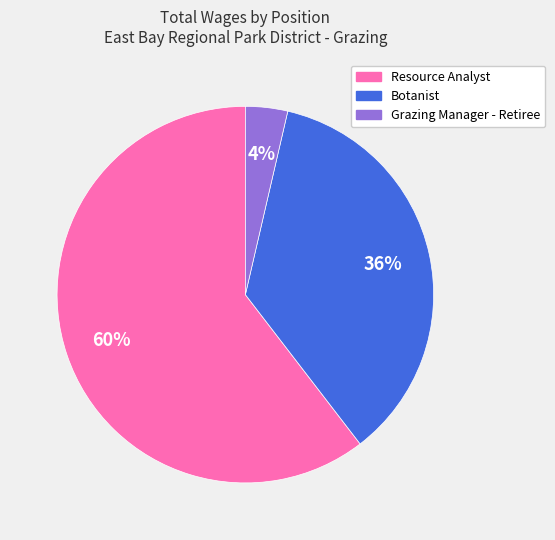

How many slices are in this pie chart?

3